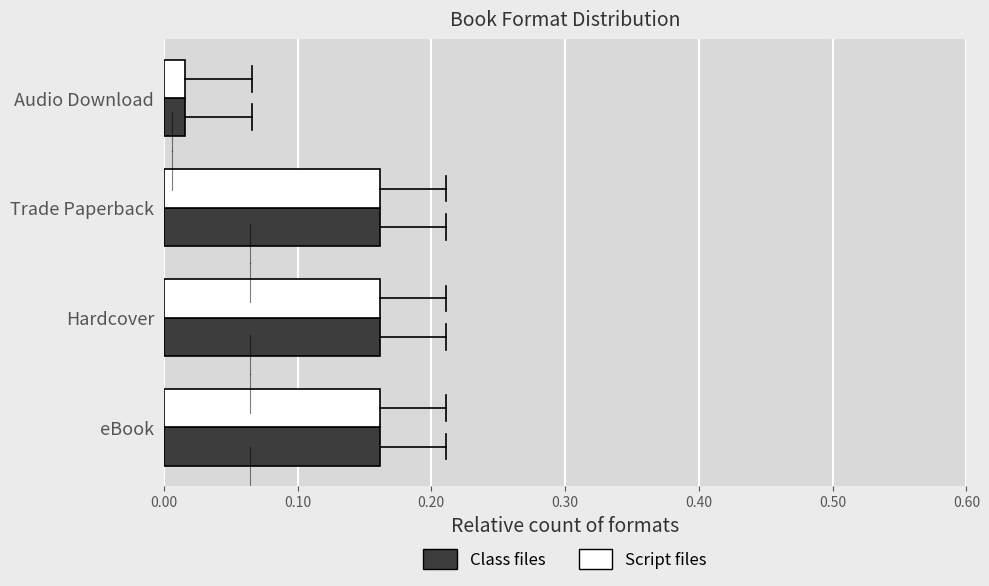

How many distinct data groups are displayed?

2